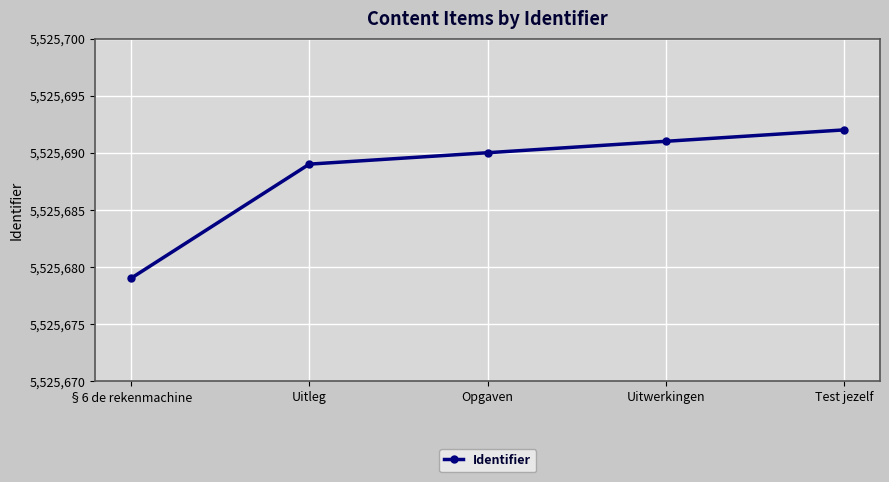

Is it true that the value at Uitwerkingen is 7505881?

False